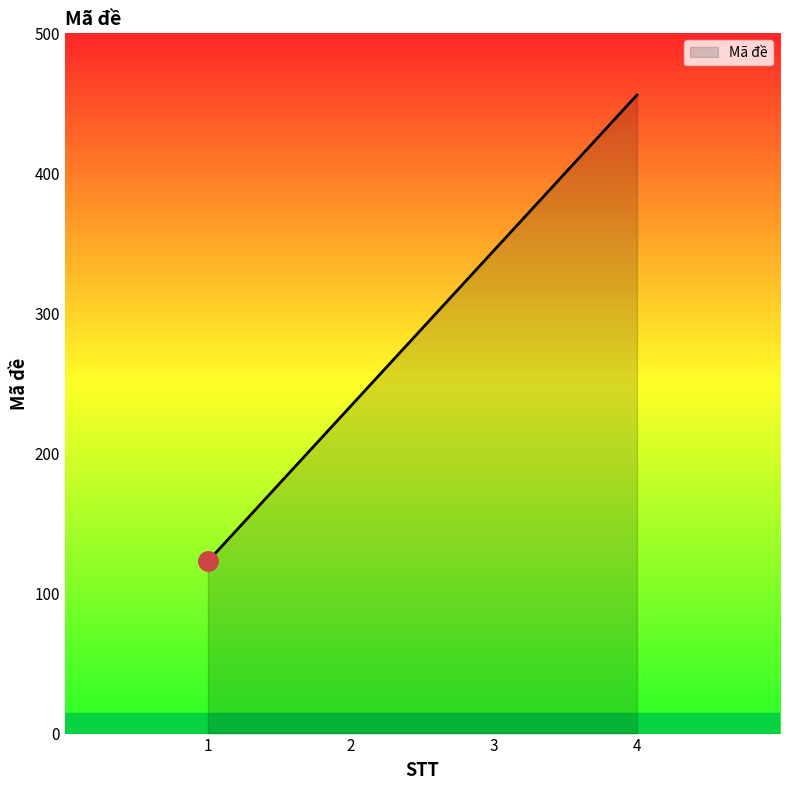

What is the approximate value at 1, to the nearest 5?

125